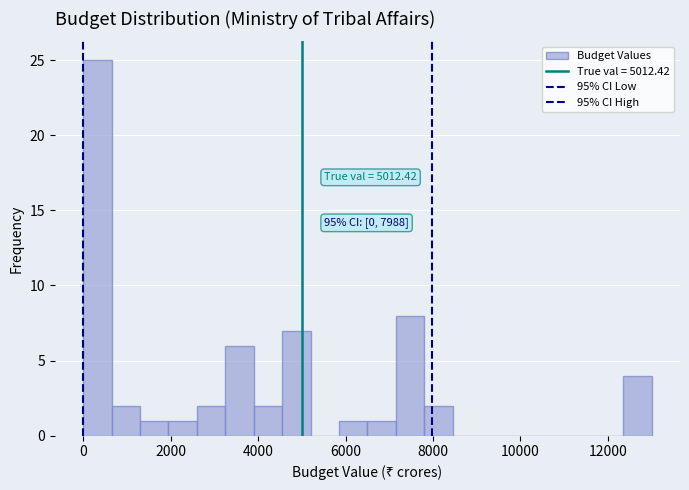

Around what value on the x-axis is the tallest bar? Give the approximate position of its centre, as read against the axis.

400